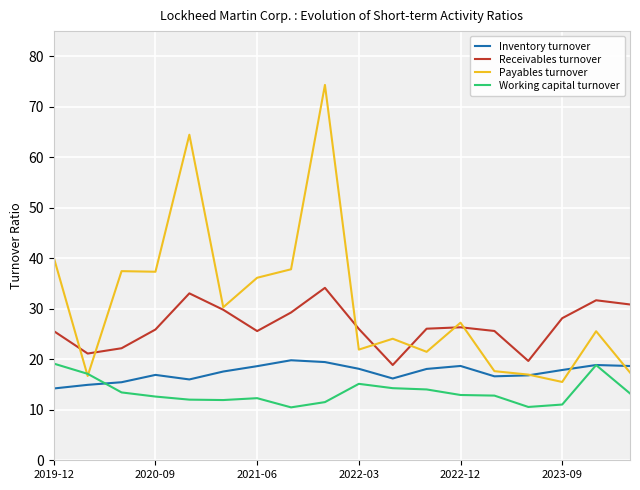

What is the minimum value for Working capital turnover?

10.5